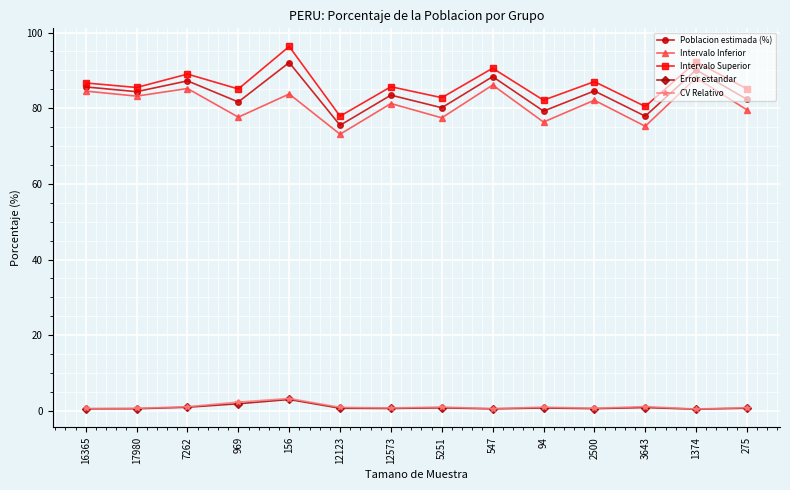

Is it true that Intervalo Inferior equals 35.1 at 969?

False